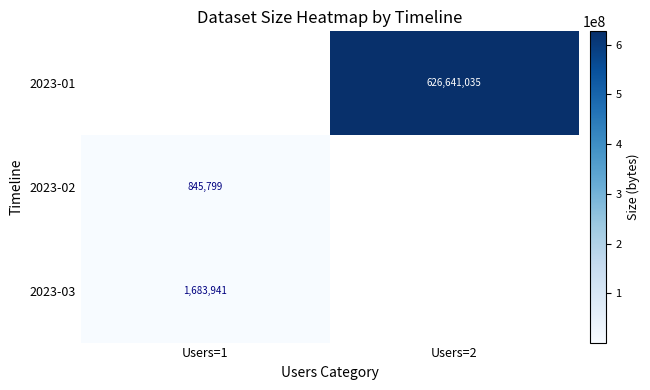

Is the value of 2023-01 at Users=2 greater than the value of 2023-03 at Users=1?

Yes